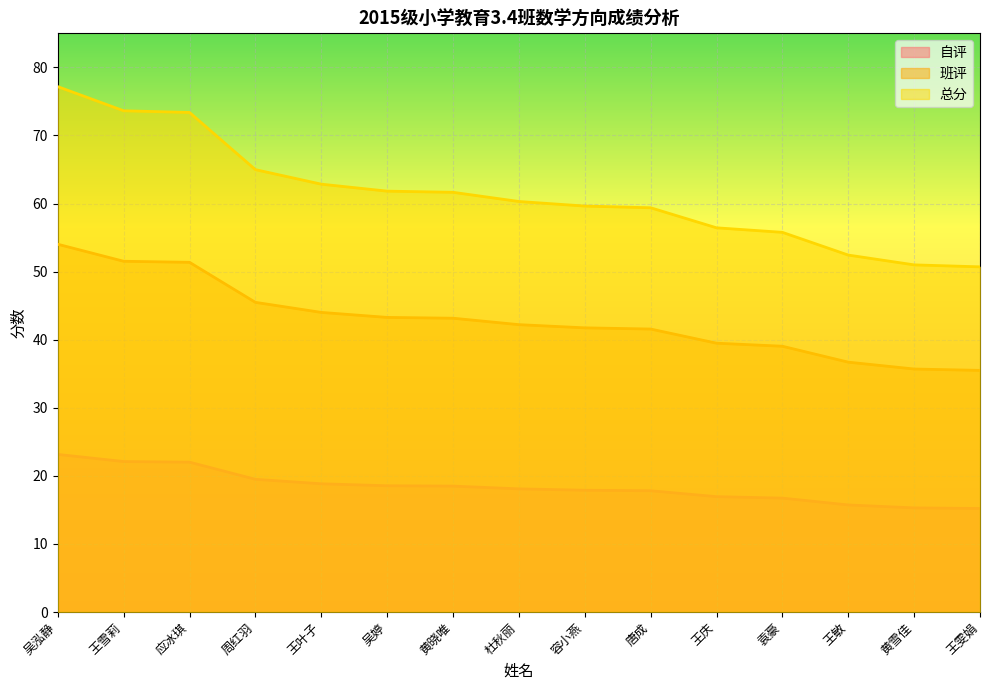

True or false: 自评 has more than 1 points higher than both neighbors.

False